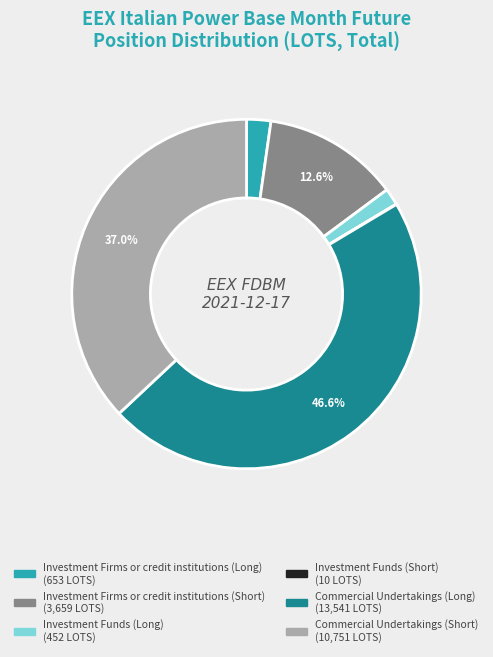

Does any single category account for the majority?

No